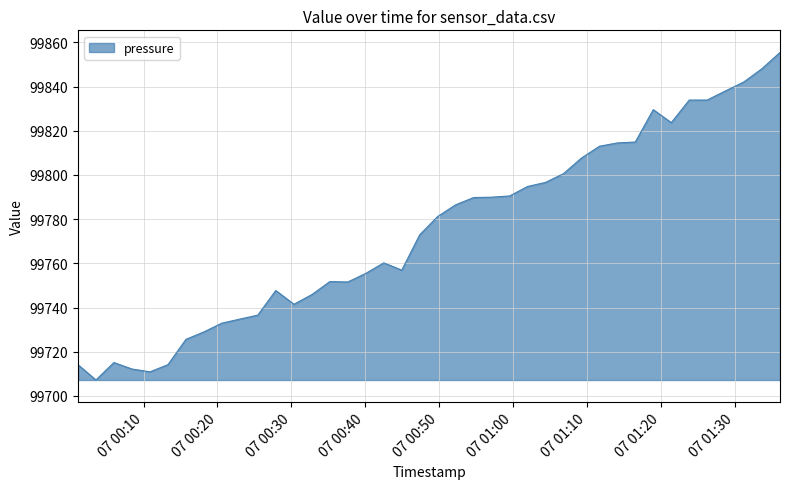

What is the smallest value displayed?

99707.2